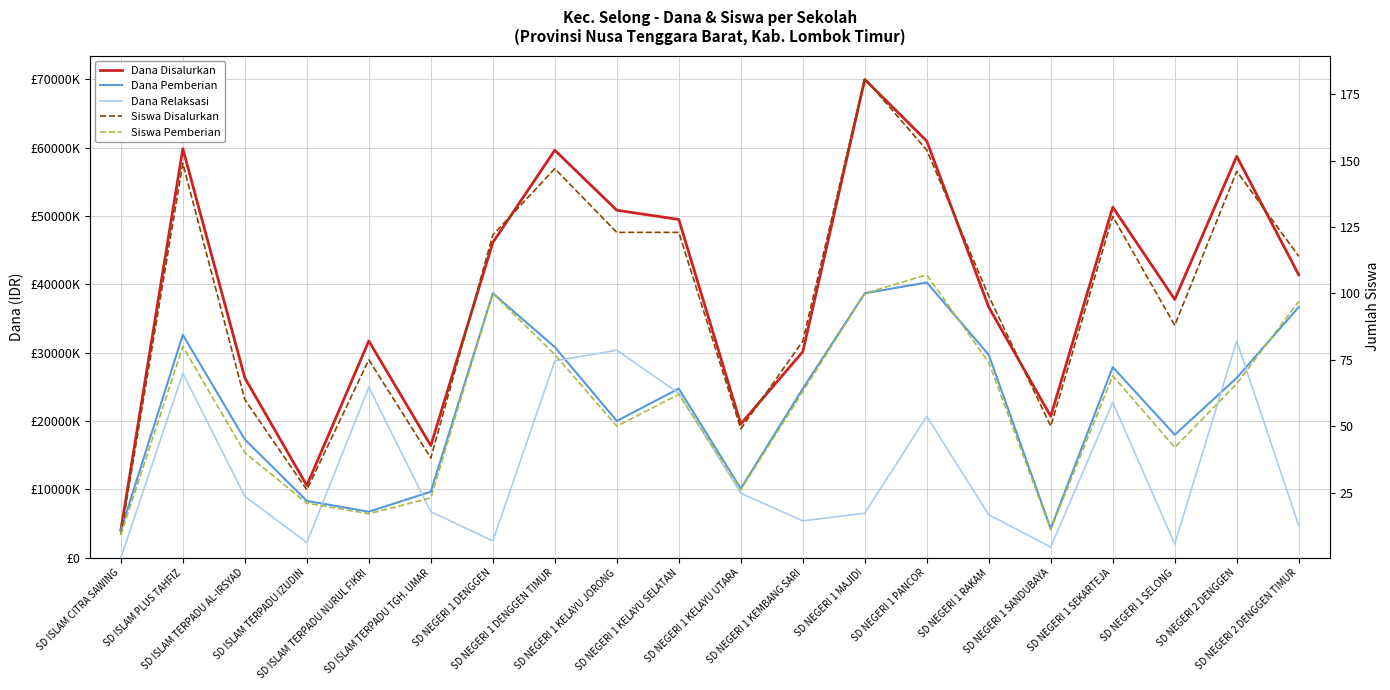

Is the value of Dana Relaksasi at SD ISLAM PLUS TAHFIZ greater than the value of Dana Disalurkan at SD NEGERI 2 DENGGEN?

No